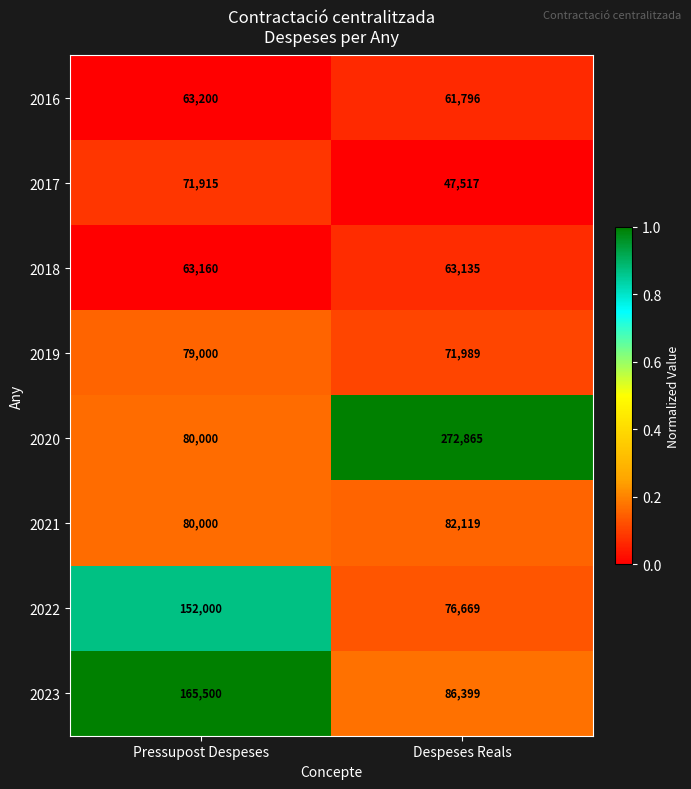

Rank the series by their maximum value, from highest to lowest.

2020, 2023, 2022, 2021, 2019, 2017, 2016, 2018